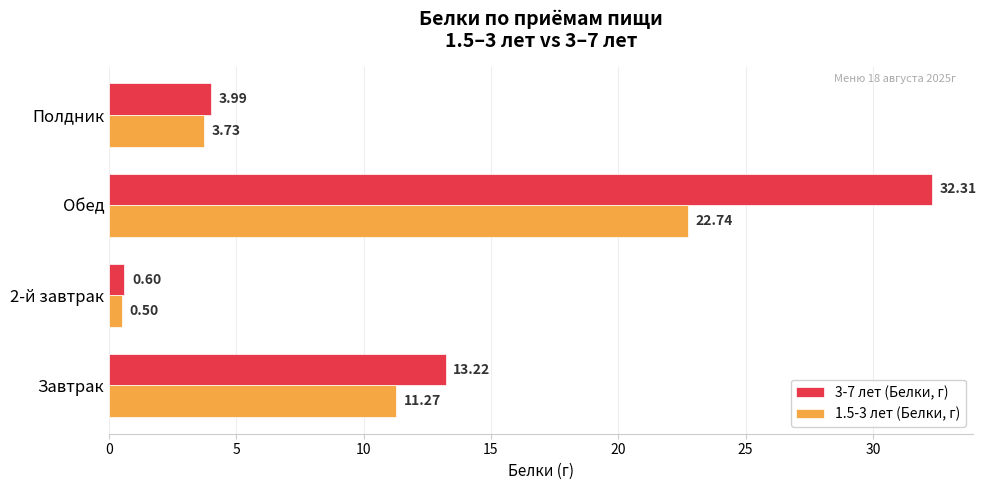

Rank the series by their maximum value, from lowest to highest.

1.5-3 лет (Белки, г), 3-7 лет (Белки, г)